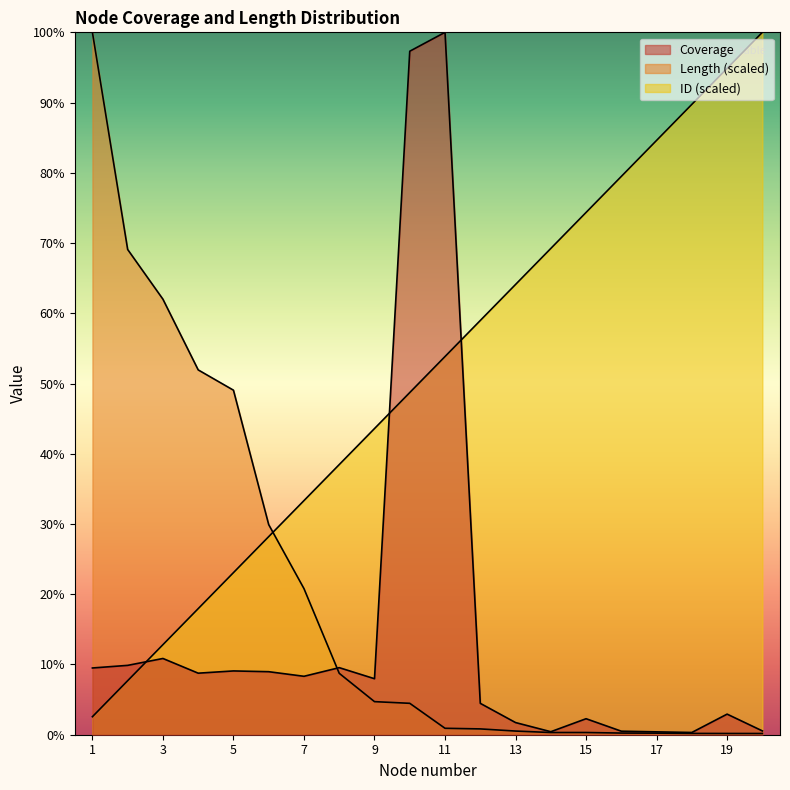

What is the sum of the Coverage values at 5 and 14?

0.1